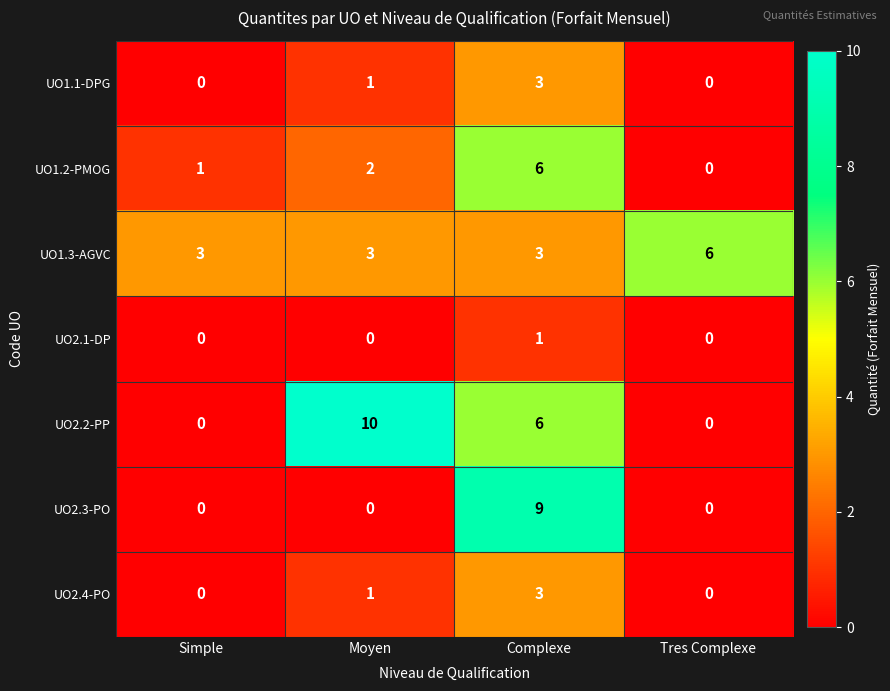

Which category has the highest value in the UO1.3-AGVC series?

Tres Complexe